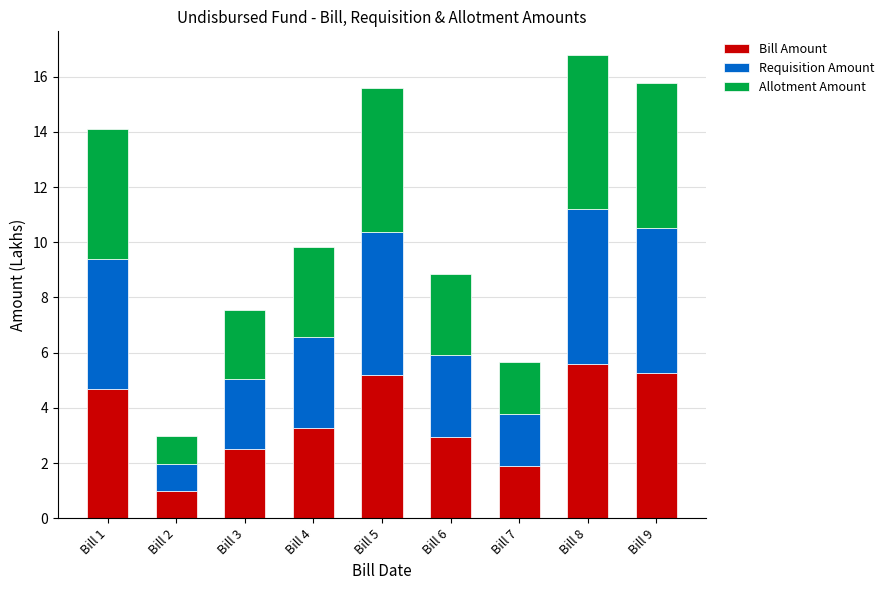

How many categories are shown in the chart?

9